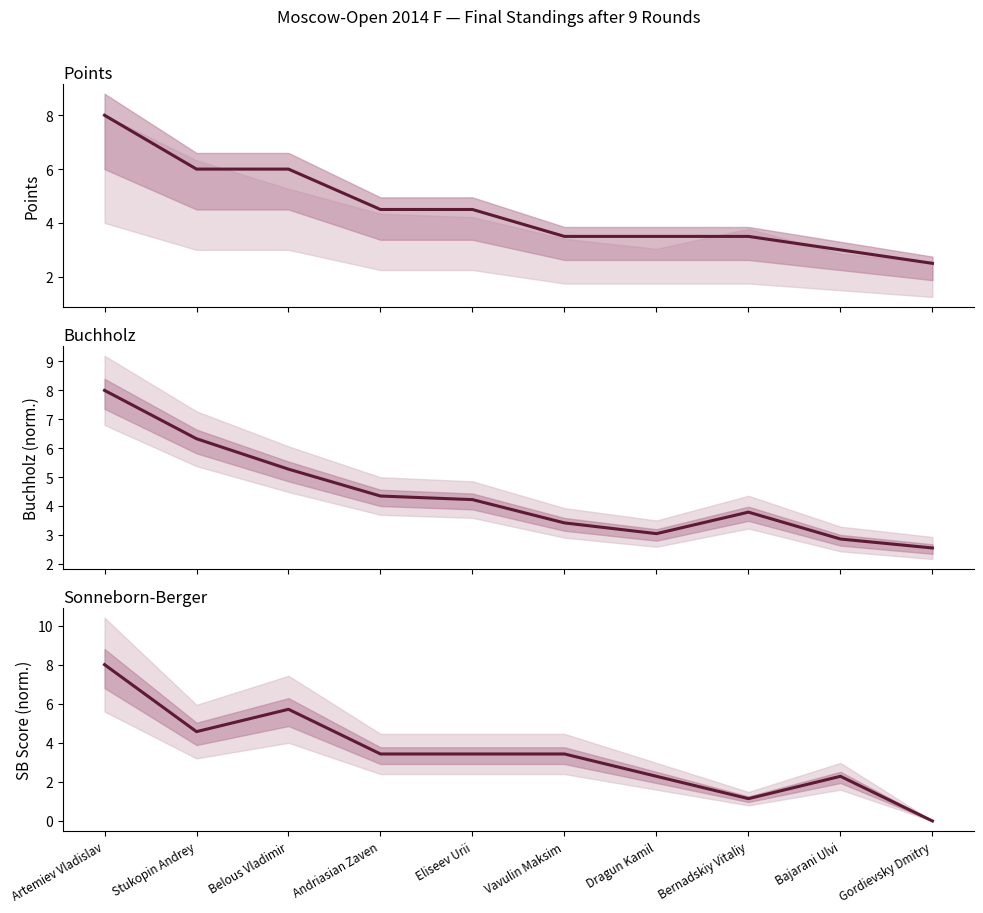

The value of Points at Gordievsky Dmitry is 2.5. True or false?

True